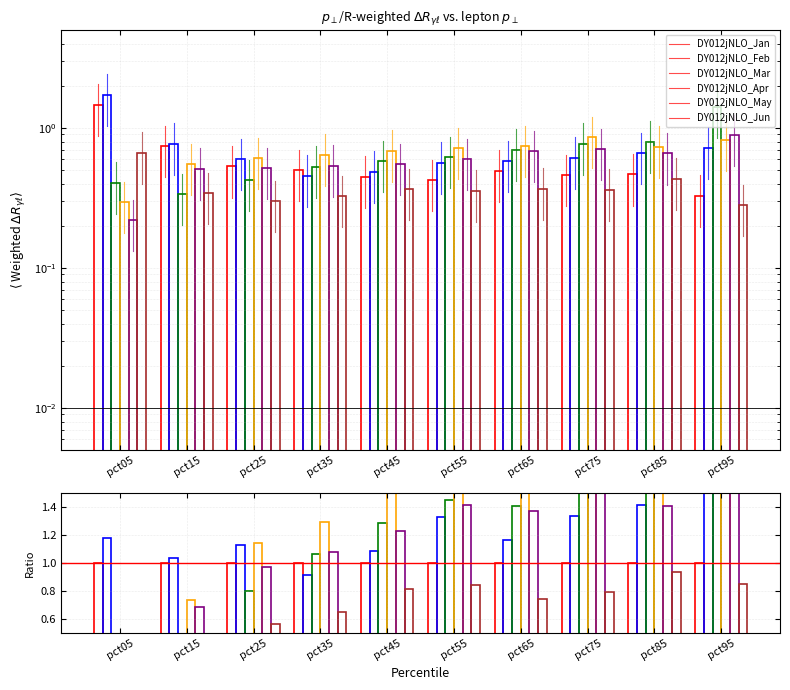

Is the value of Feb at pct55 greater than the value of Jun at pct45?

Yes